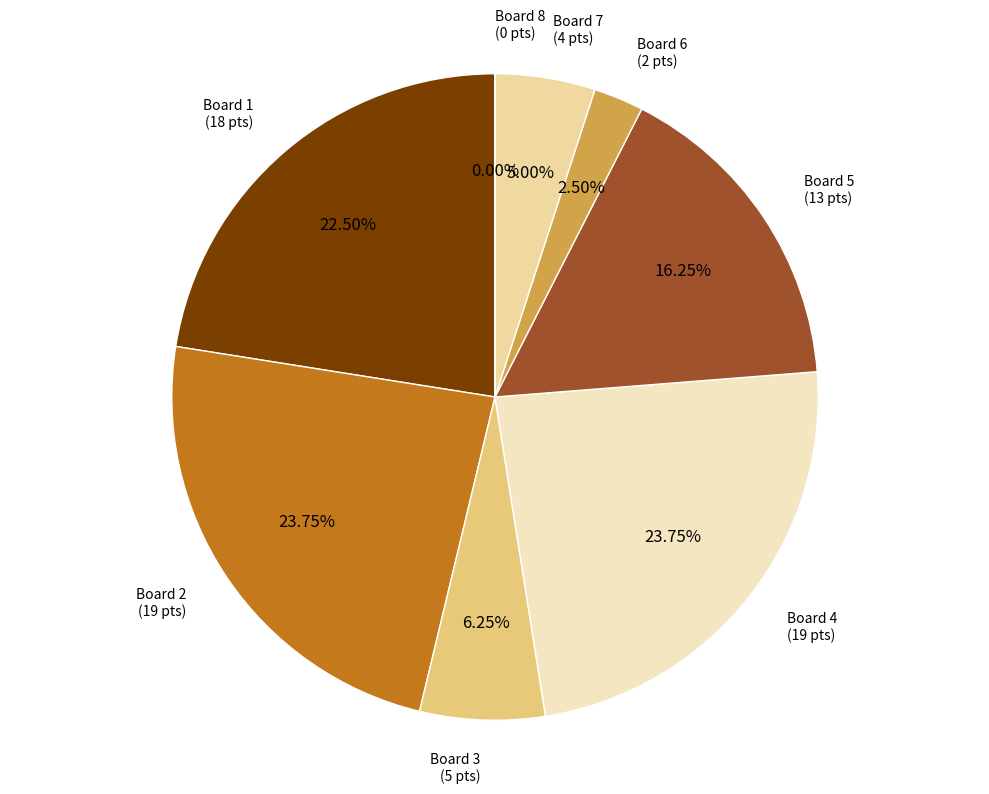

What percentage is NOT represented by Board 3?

93.8%